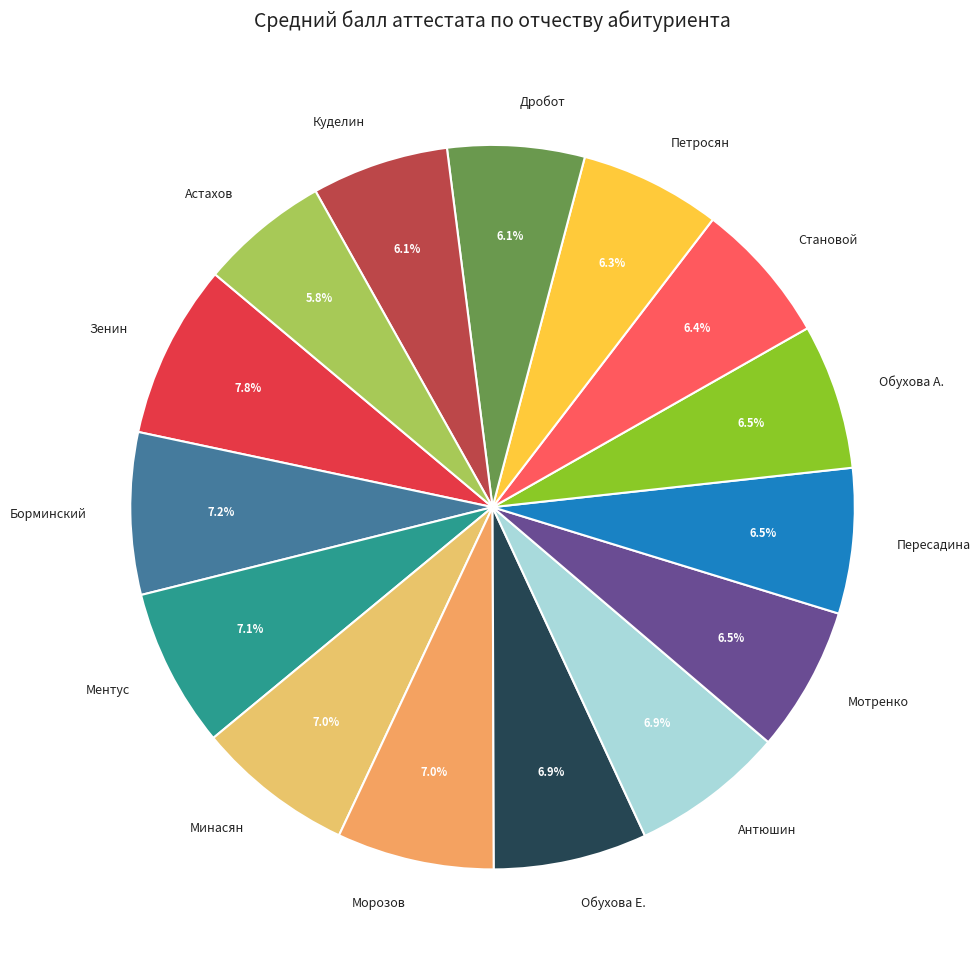

Is there a majority slice in this chart?

No